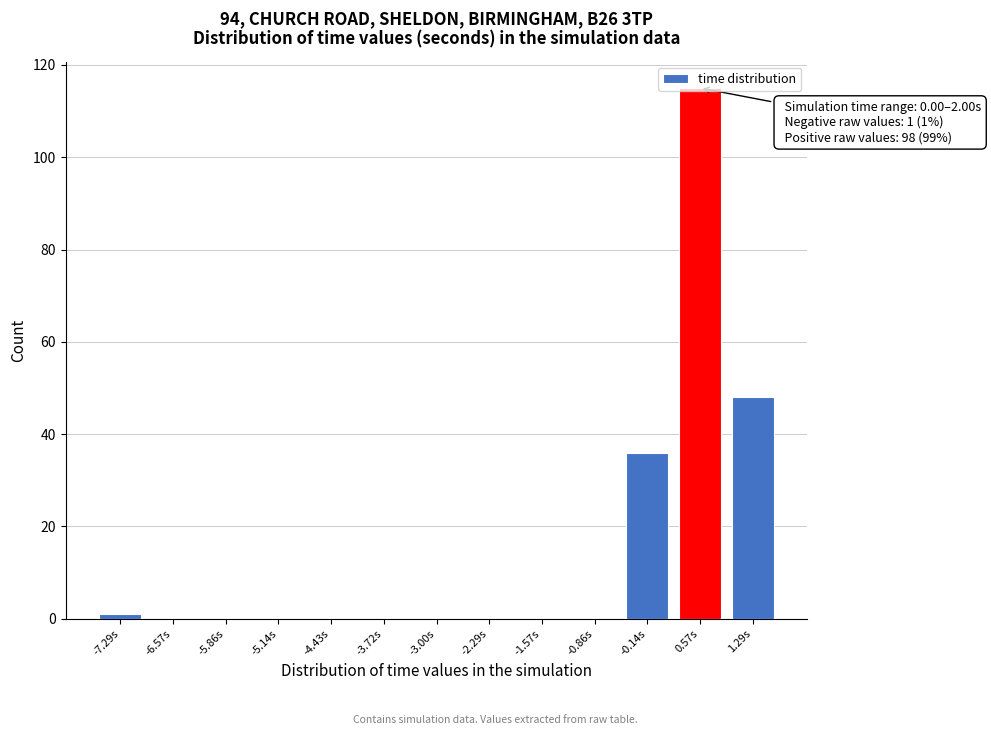

What is the change in value from -5.14s to -0.14s?

+36